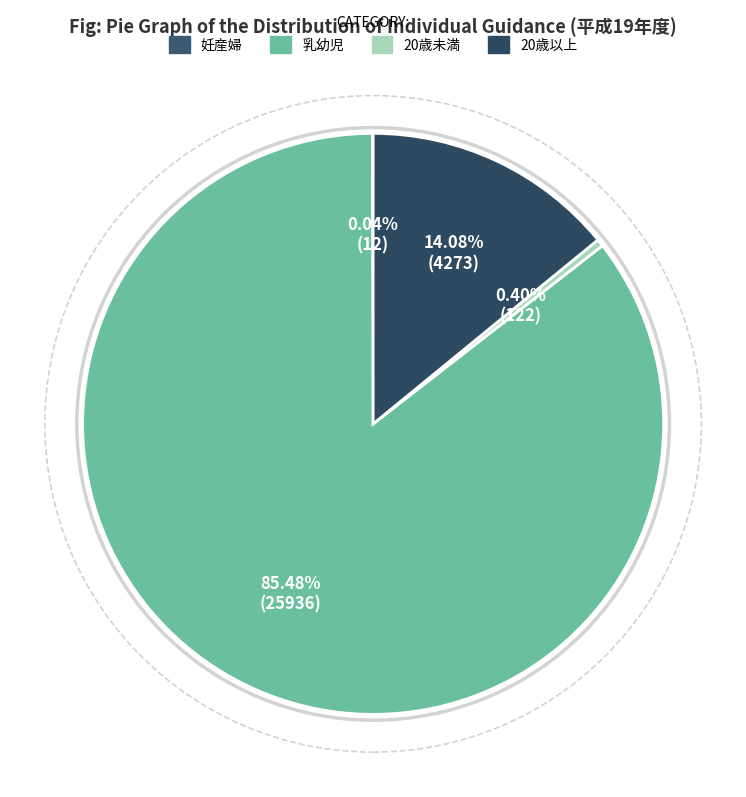

What percentage is the 乳幼児 slice, to the nearest percent?

85%